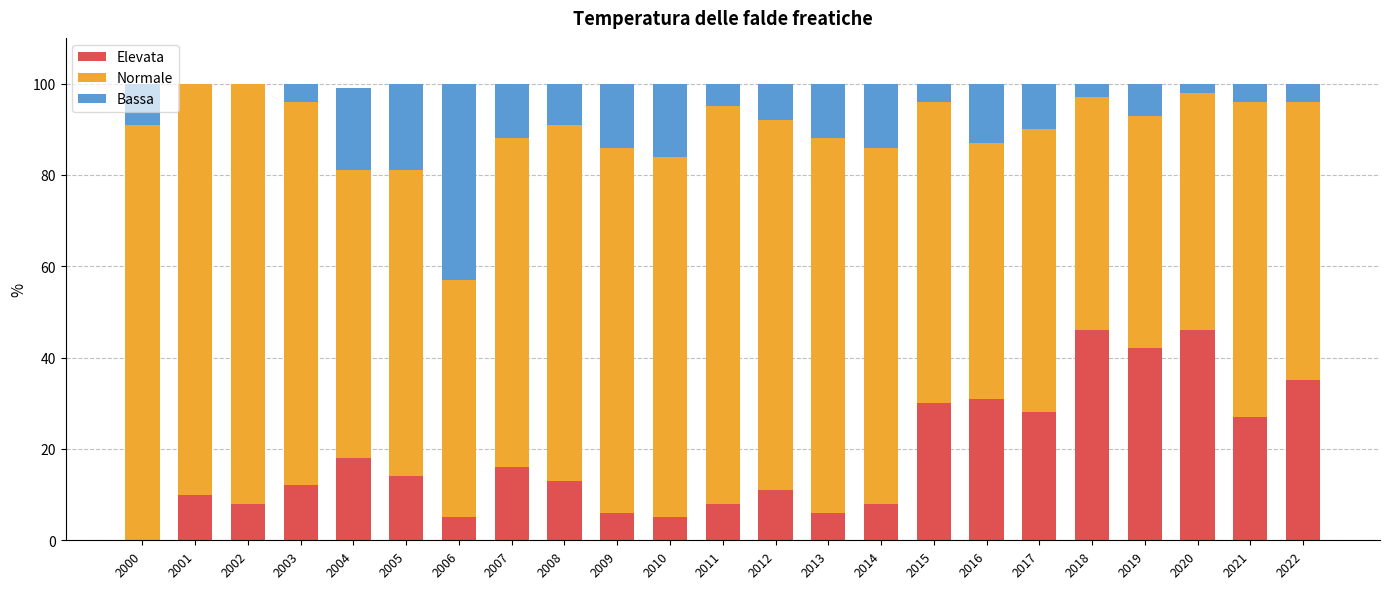

What is the highest value of the Elevata series?

46